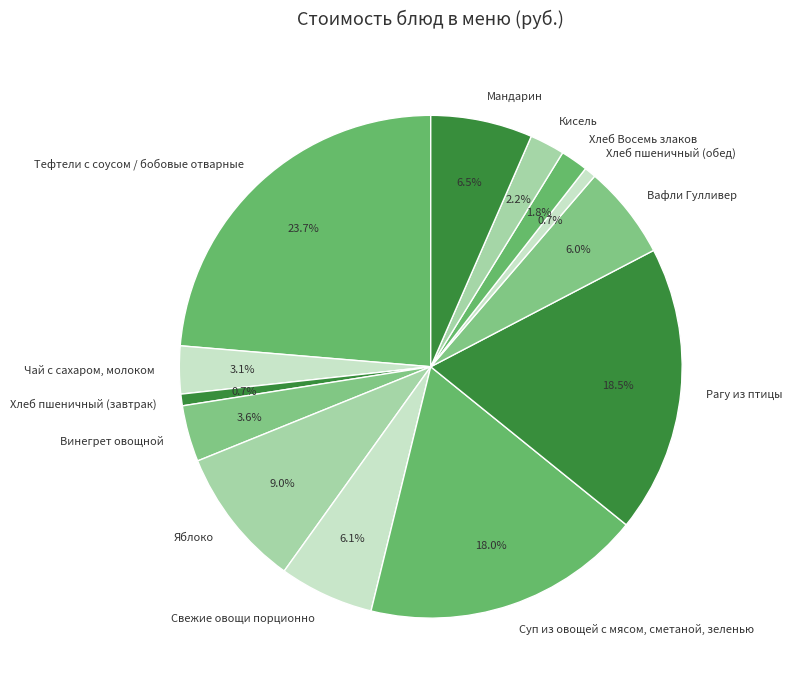

Do Хлеб пшеничный (обед) and Винегрет овощной together represent more than half of the pie?

No